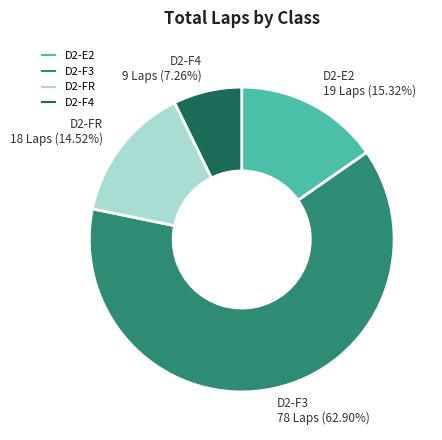

Does any single category account for the majority?

Yes